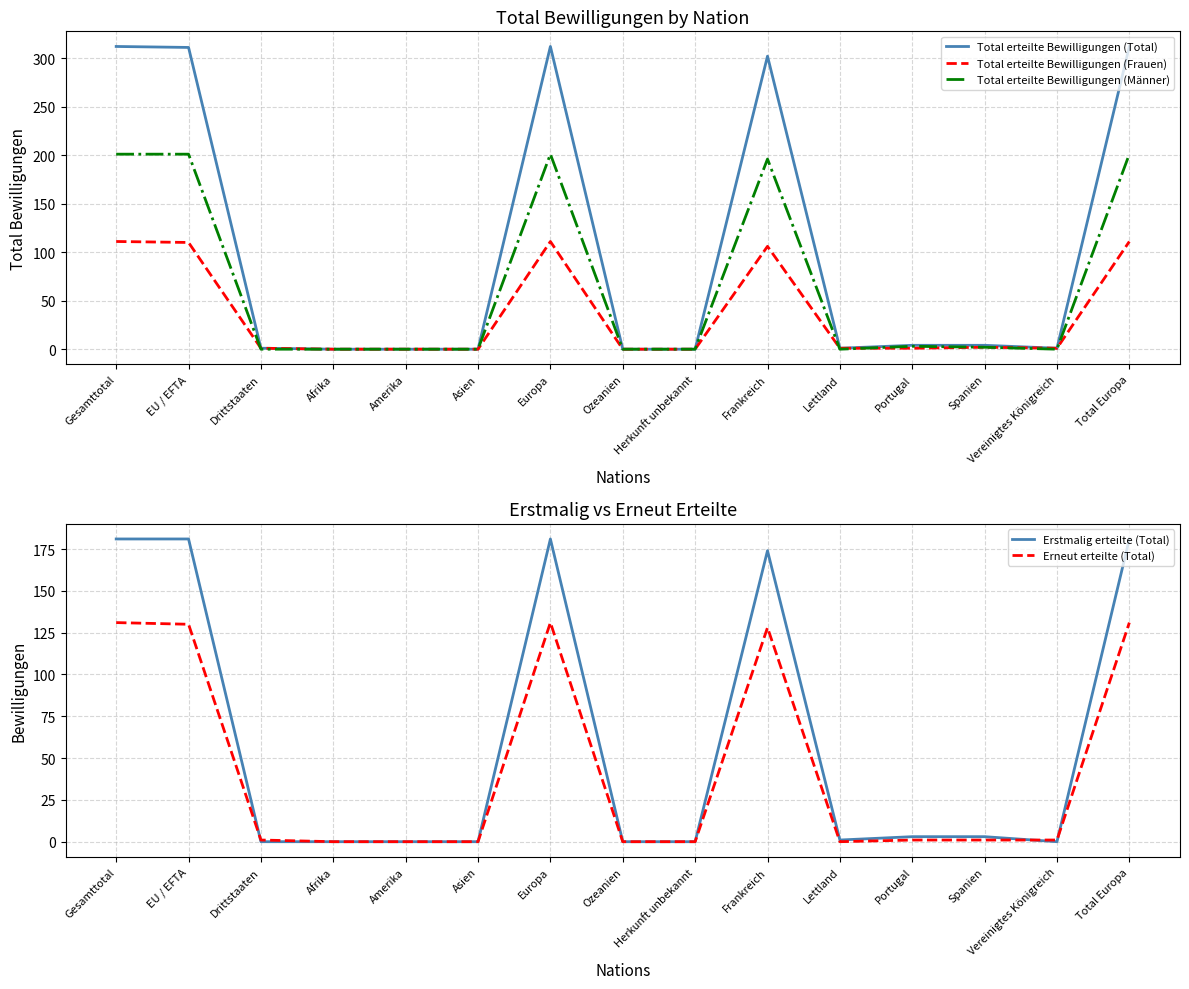

What is the maximum value shown in the chart?

312